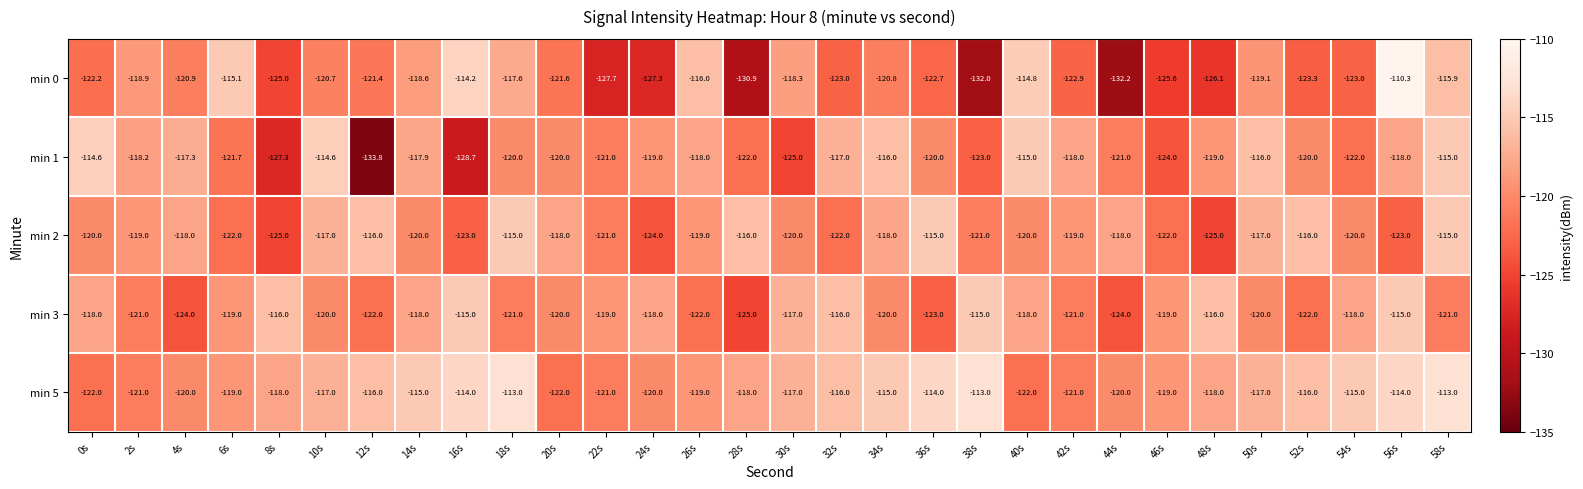

At which category is the sum across all series the highest?

58s